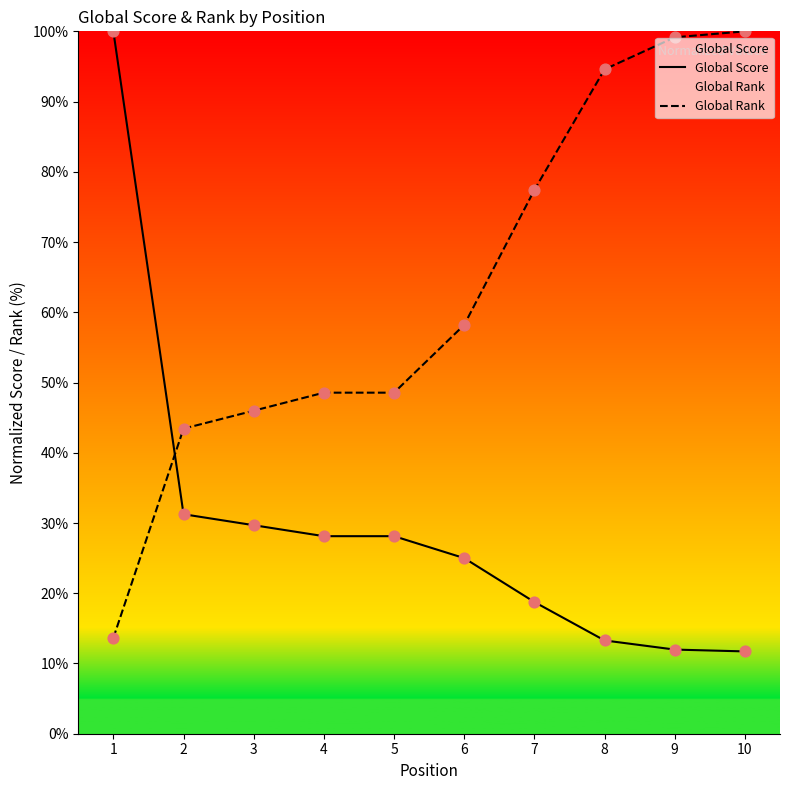

Which series has the widest spread of Y values?

Global Score